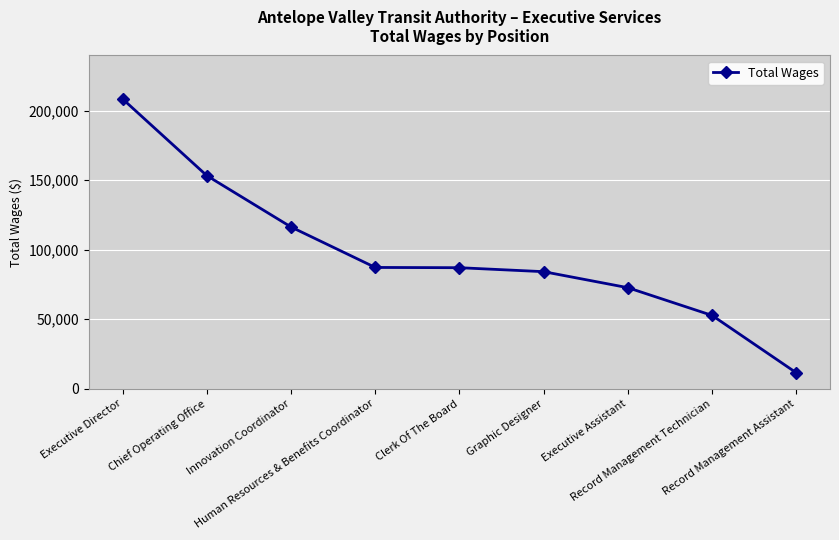

What is the difference between the maximum and minimum values?

196983